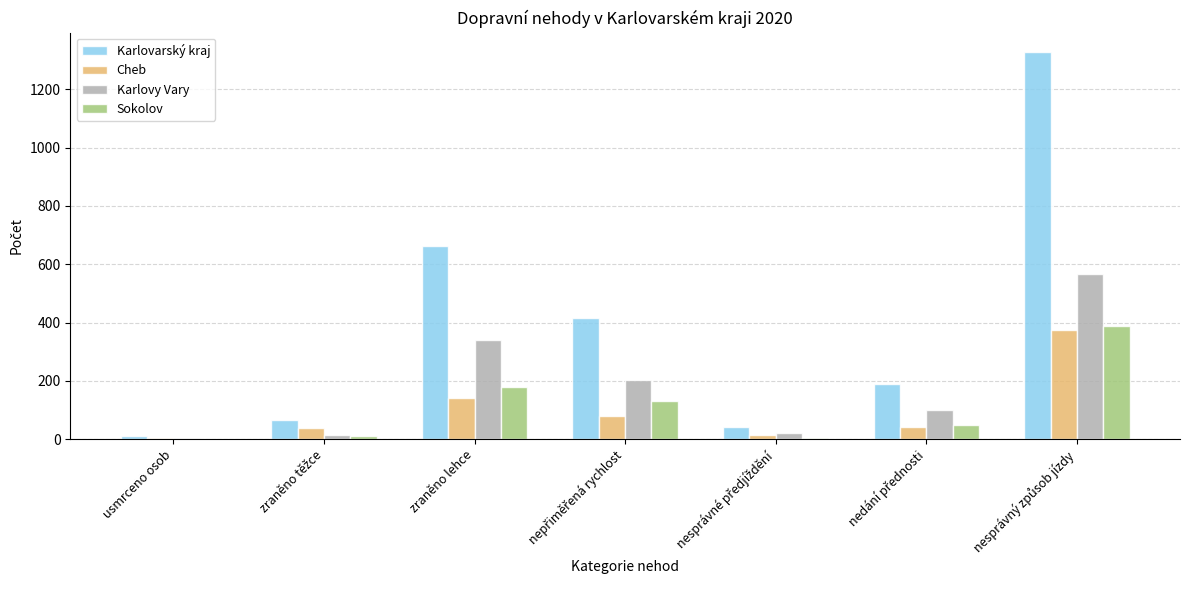

Which series has the largest total across all categories?

Karlovarský kraj